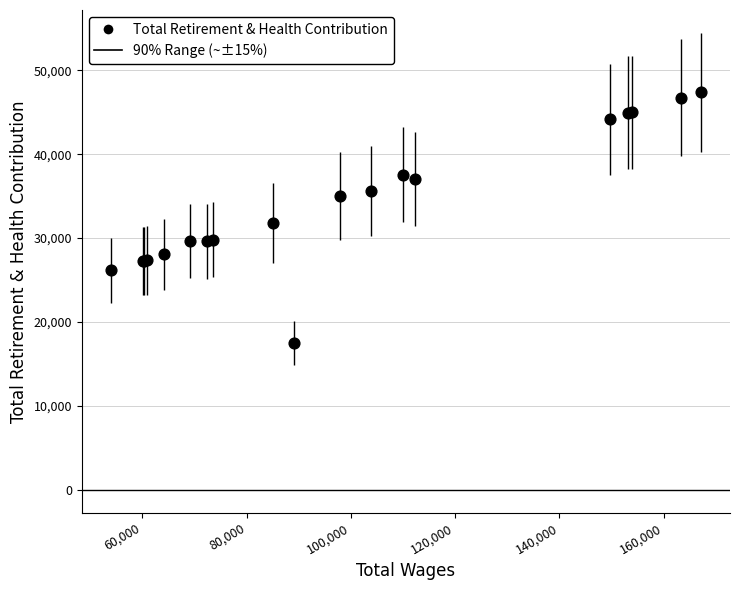

What Y value in the scatter plot is closest to 32417?

31759